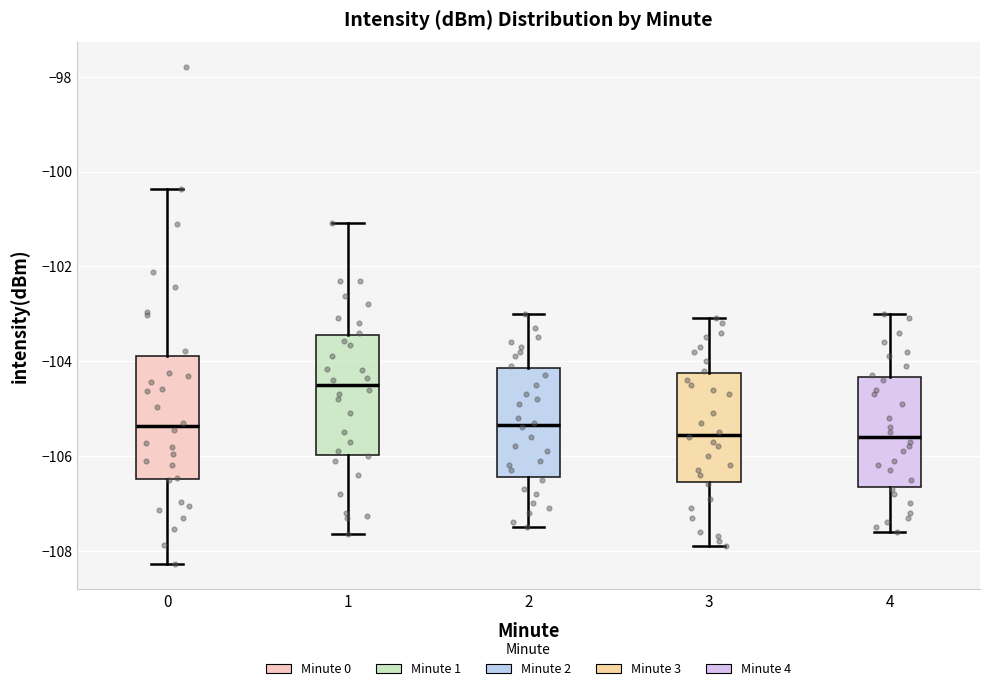

Reading left to right, read every box against the y-axis: the position of its median line, the range the box covers, and the ends of its whiskers. The values are not printed on the chart, so give them approximately, as read against the axis.

0: median -105.4, box -106.4 to -103.8, whiskers -108.2 to -100.4
1: median -104.4, box -106.0 to -103.4, whiskers -107.6 to -101.0
2: median -105.4, box -106.4 to -104.2, whiskers -107.4 to -103.0
3: median -105.6, box -106.6 to -104.2, whiskers -107.8 to -103.0
4: median -105.6, box -106.6 to -104.4, whiskers -107.6 to -103.0